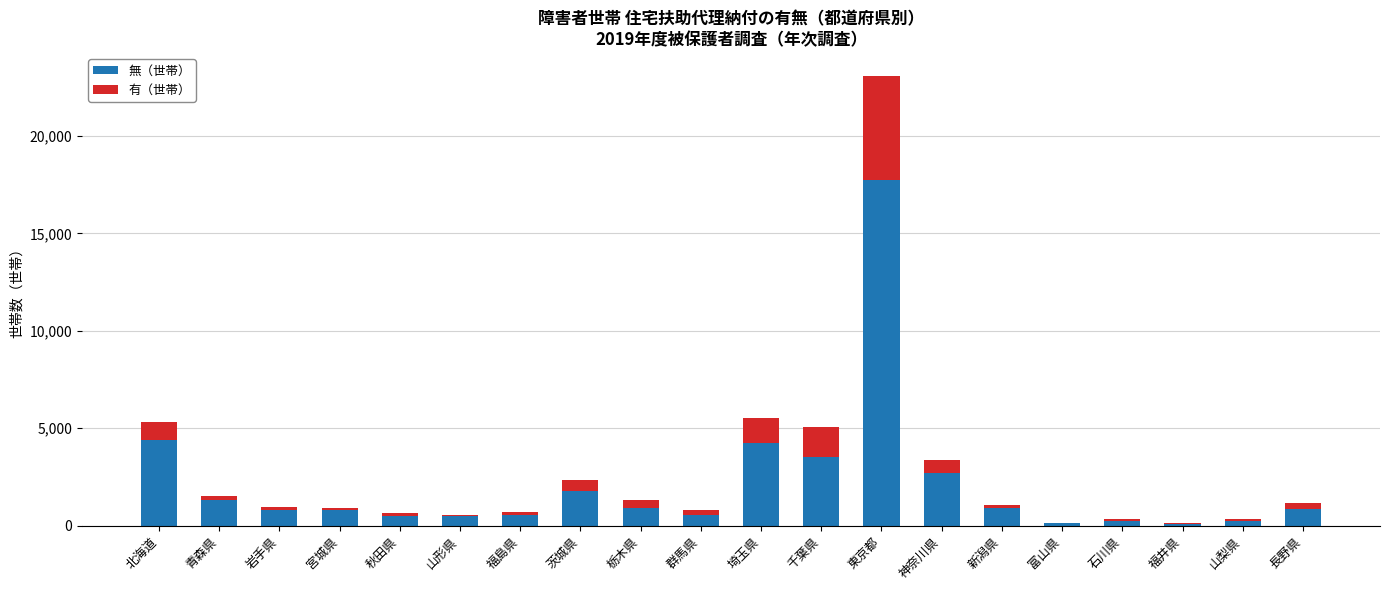

What is the difference between the 無（世帯） values at 北海道 and 岩手県?

3617